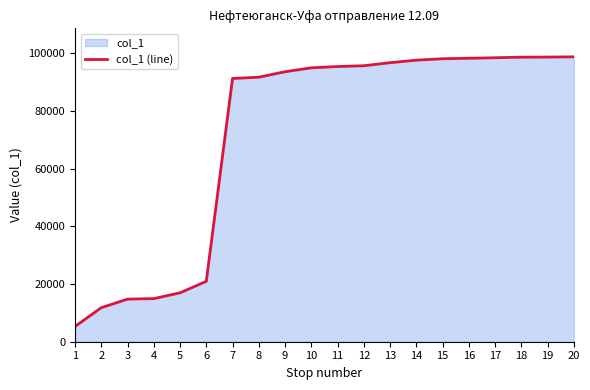

What is the difference between the values at 14 and 6?

76723